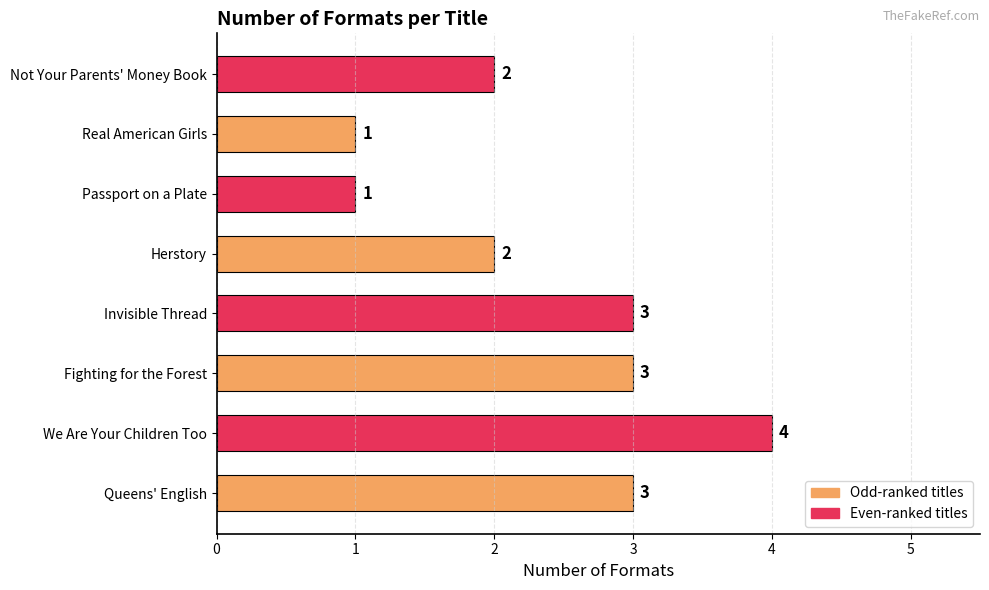

What is the maximum value shown in the chart?

4